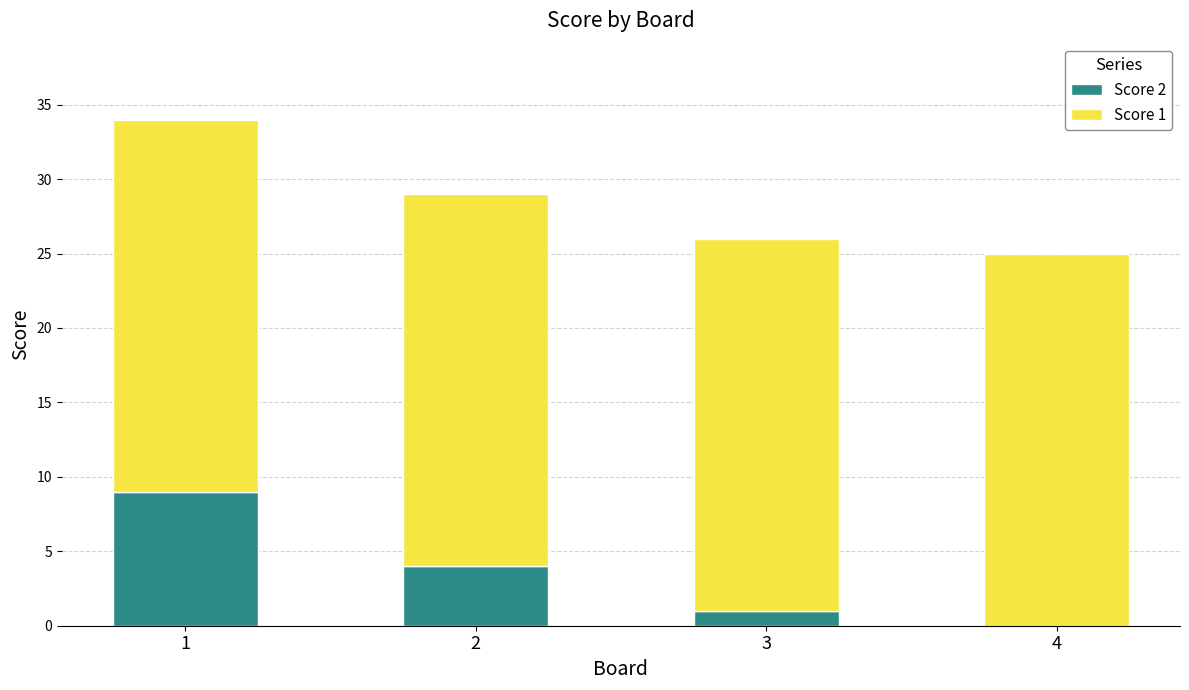

How many data points does each series have?

4